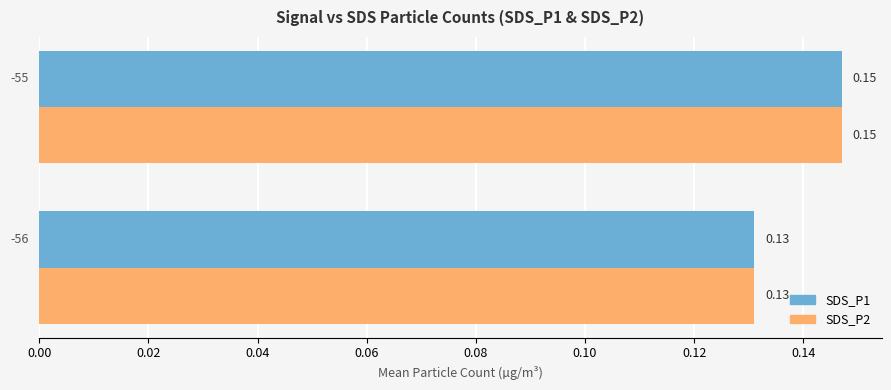

What is the sum of all SDS_P2 values?

0.3